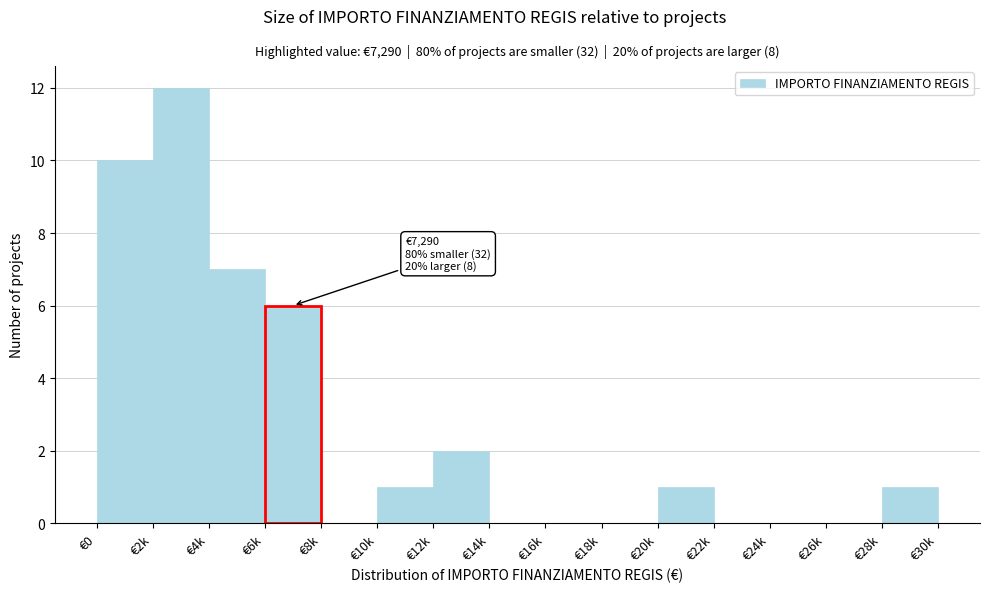

Reading left to right, list all the values displayed in this chart.

€0=10	€2k=12	€4k=7	€6k=6	€8k=0	€10k=1	€12k=2	€14k=0	€16k=0	€18k=0	€20k=1	€22k=0	€24k=0	€26k=0	€28k=1